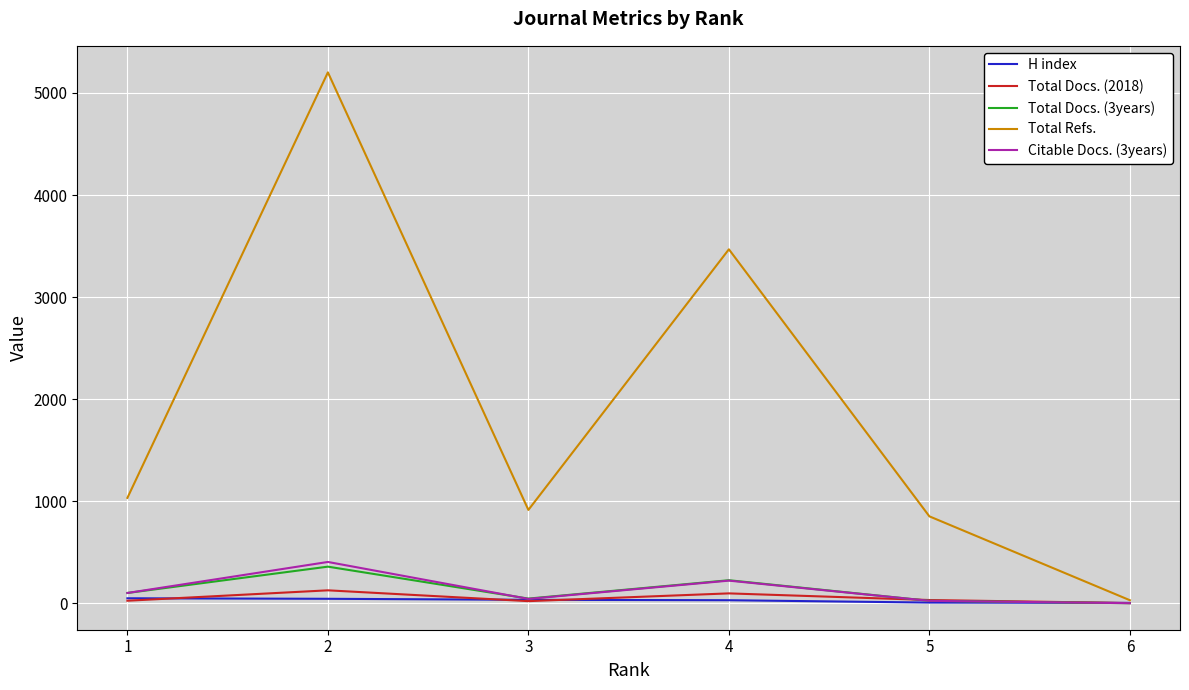

Which series has the largest range (max minus min)?

Total Refs.